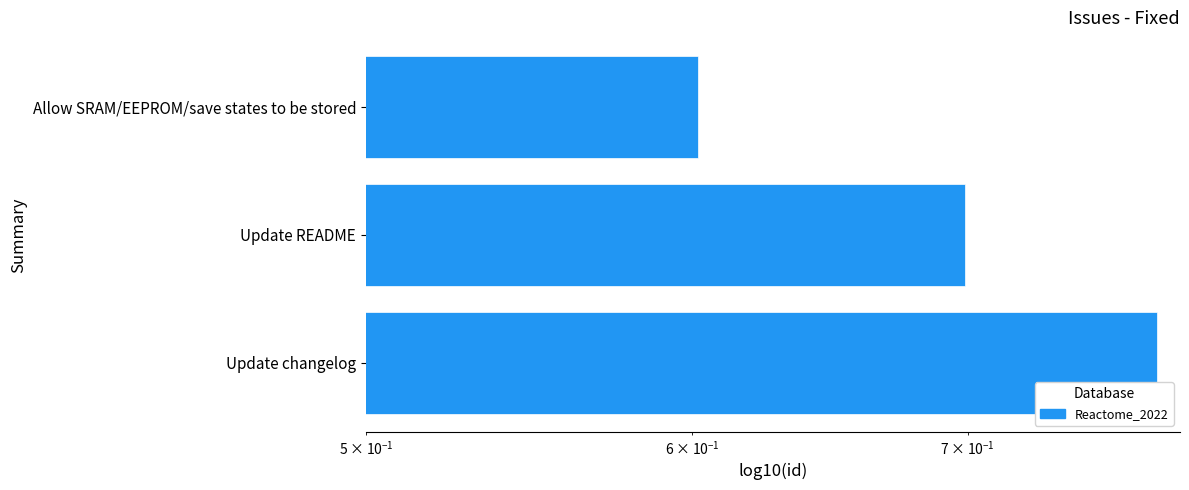

Does the chart contain any negative values?

No